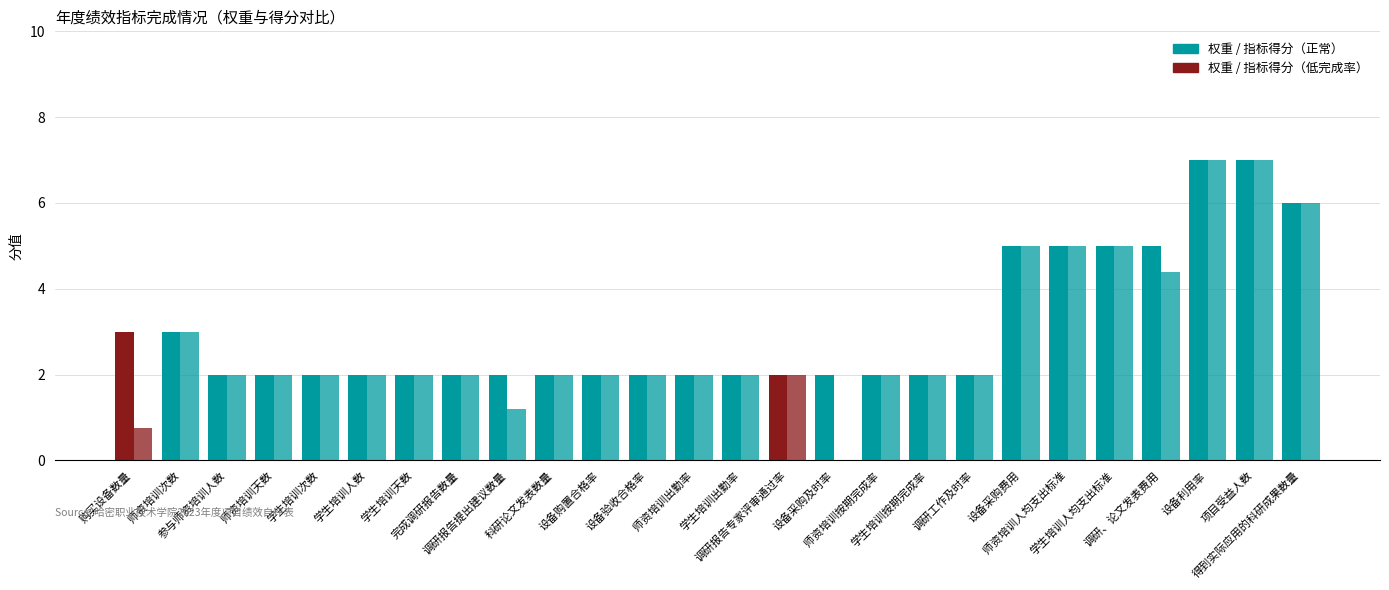

What is the label of the 17th bar from the right?

科研论文发表数量